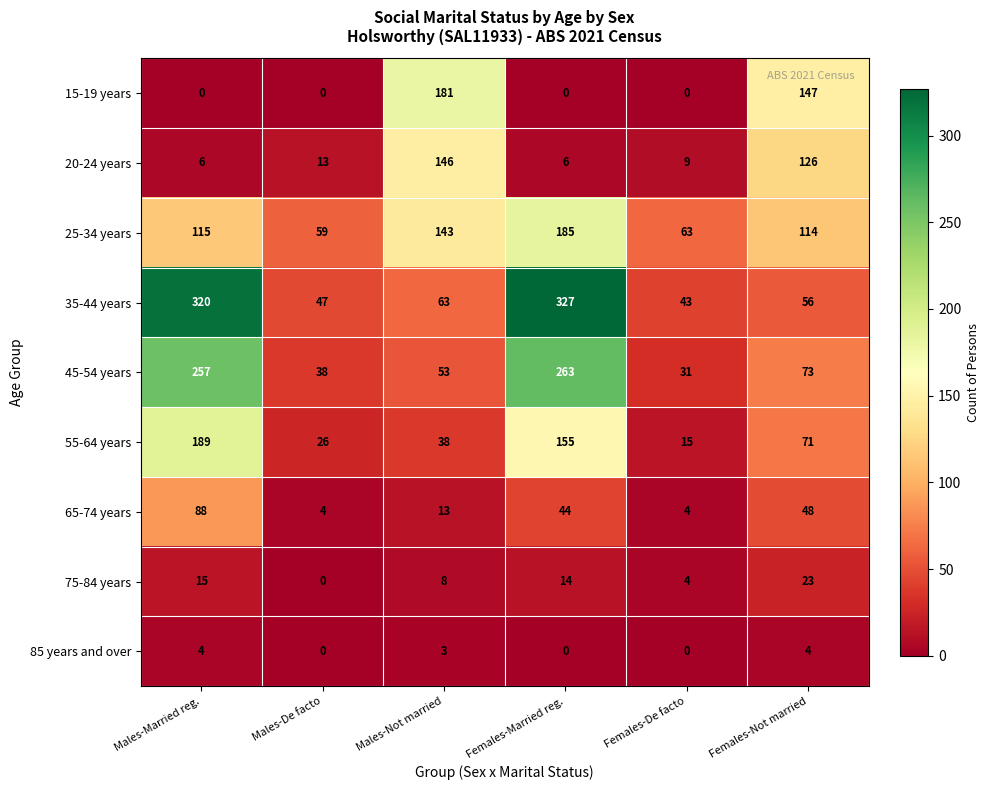

What is the average value of the 35-44 years series?

143